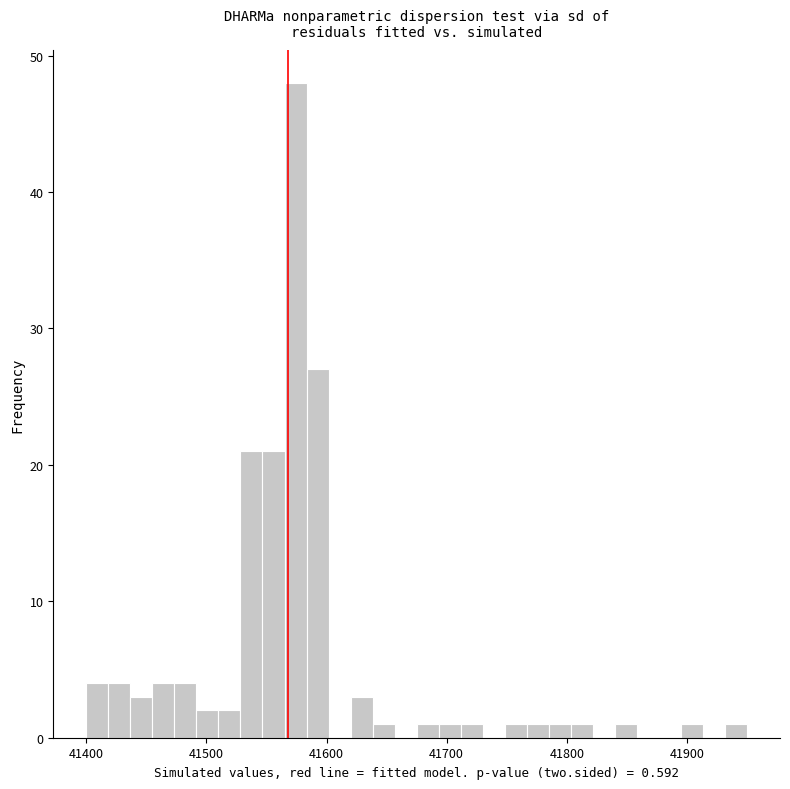

Around what value on the x-axis is the tallest bar? Give the approximate position of its centre, as read against the axis.

41570